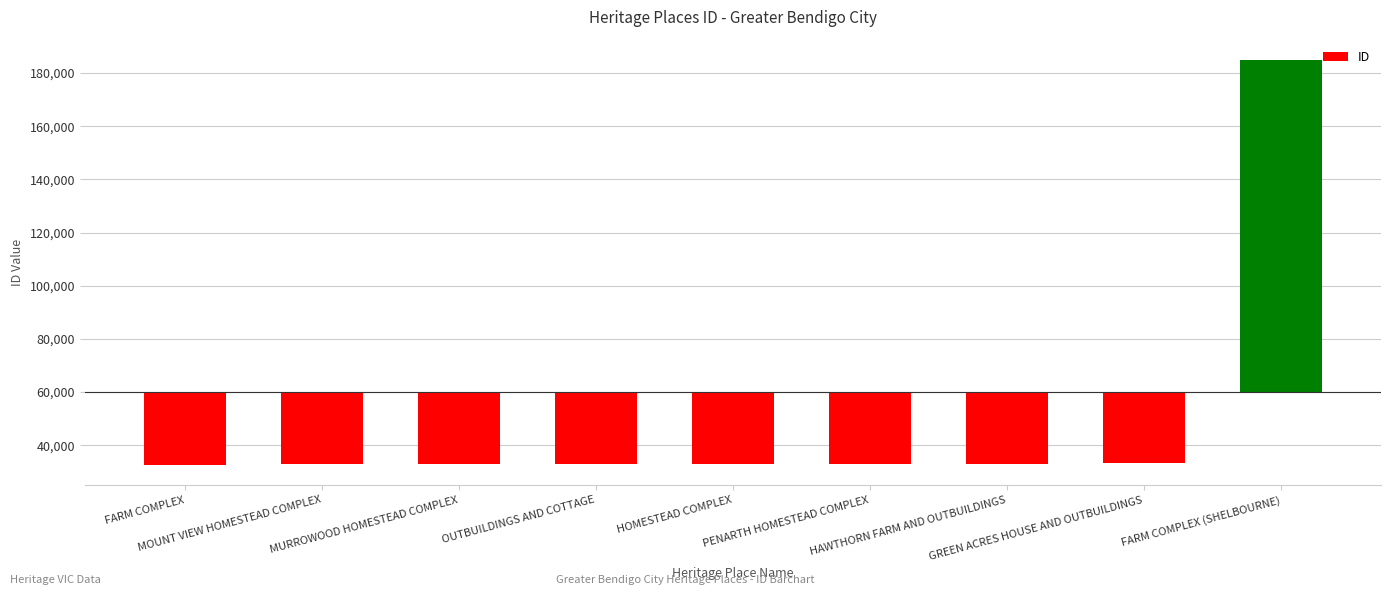

What is the difference between the values at GREEN ACRES HOUSE AND OUTBUILDINGS and PENARTH HOMESTEAD COMPLEX?

55